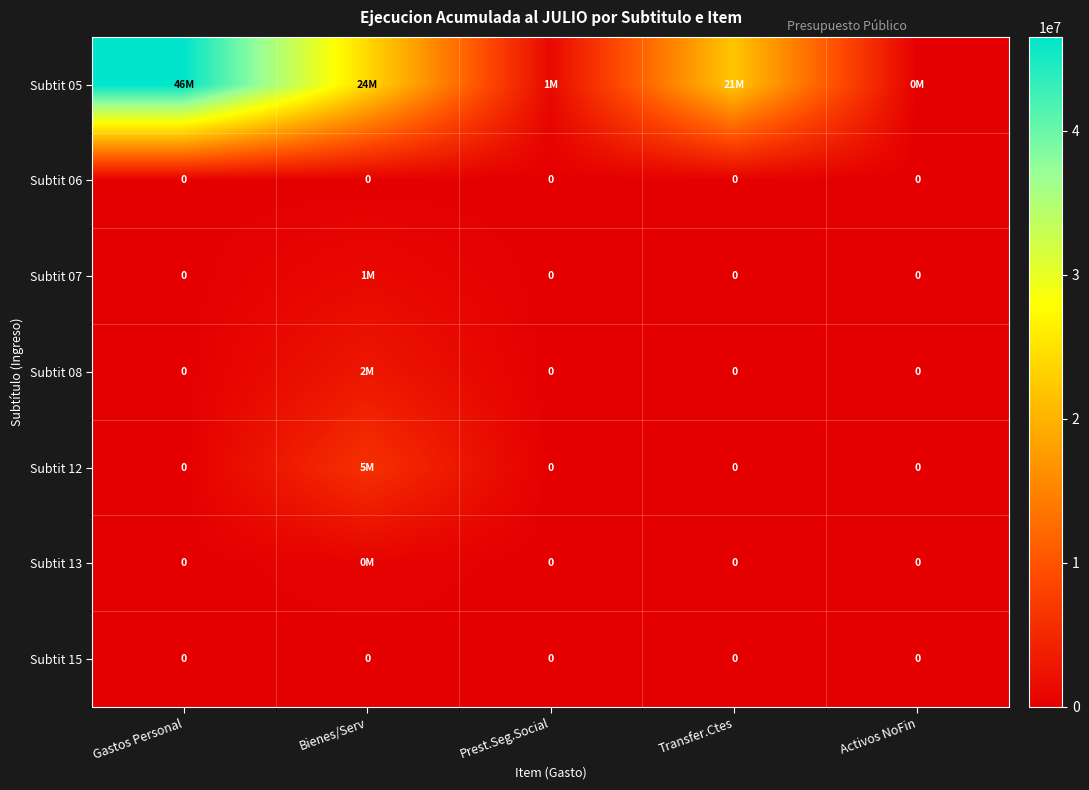

The value of Subtit 06 at Activos NoFin is 0. True or false?

True